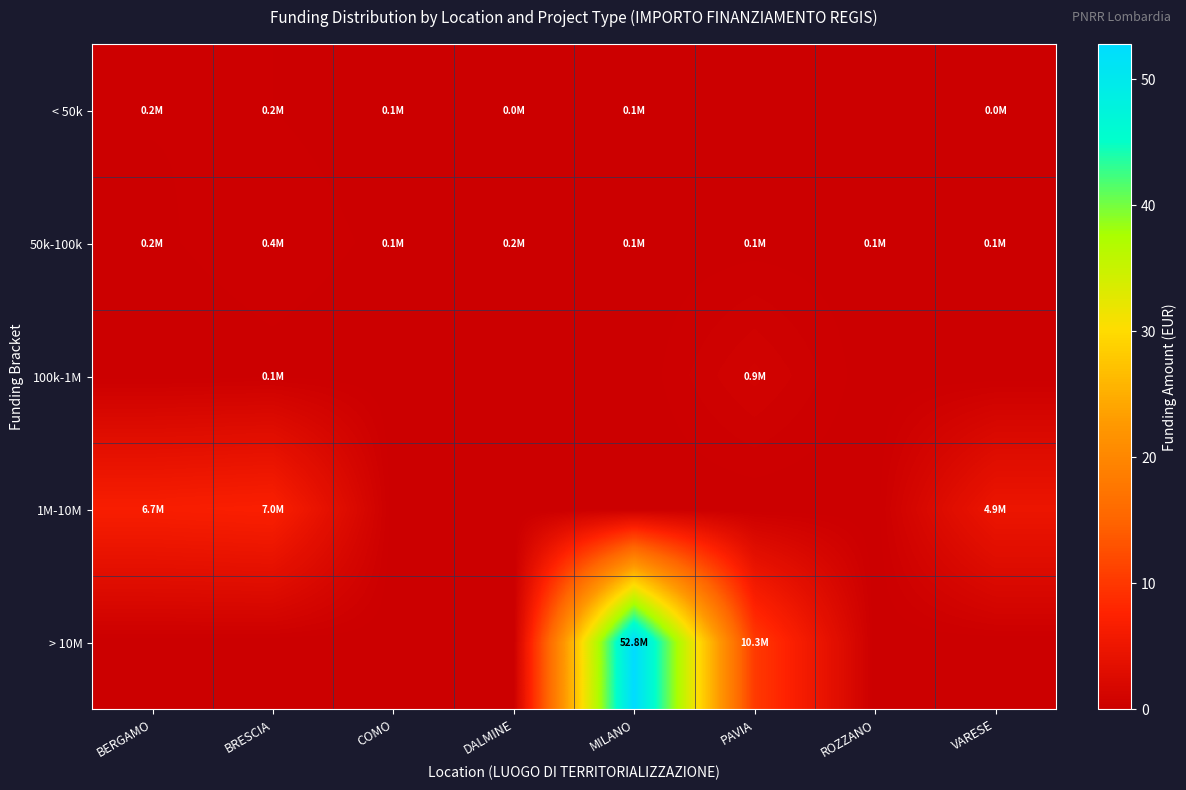

Which series changed the most between MILANO and ROZZANO?

> 10M